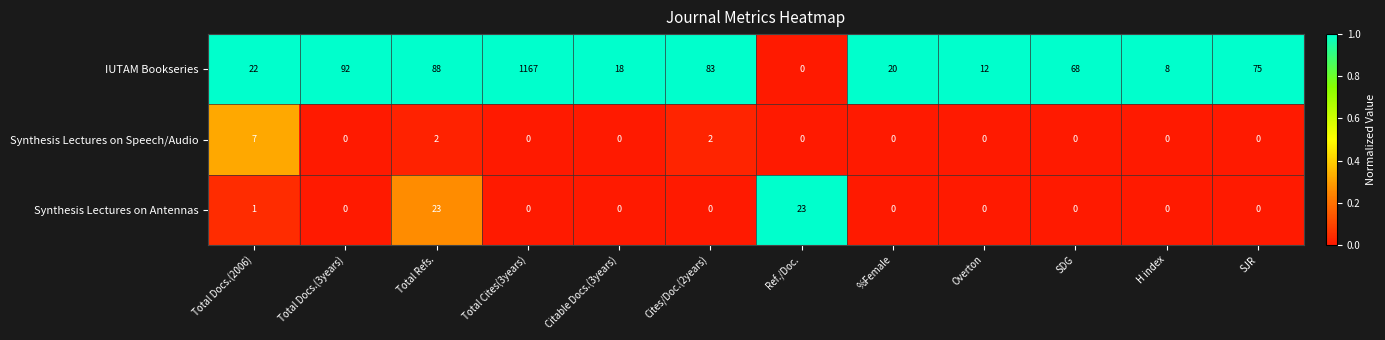

What is the maximum value shown in the chart?

1167